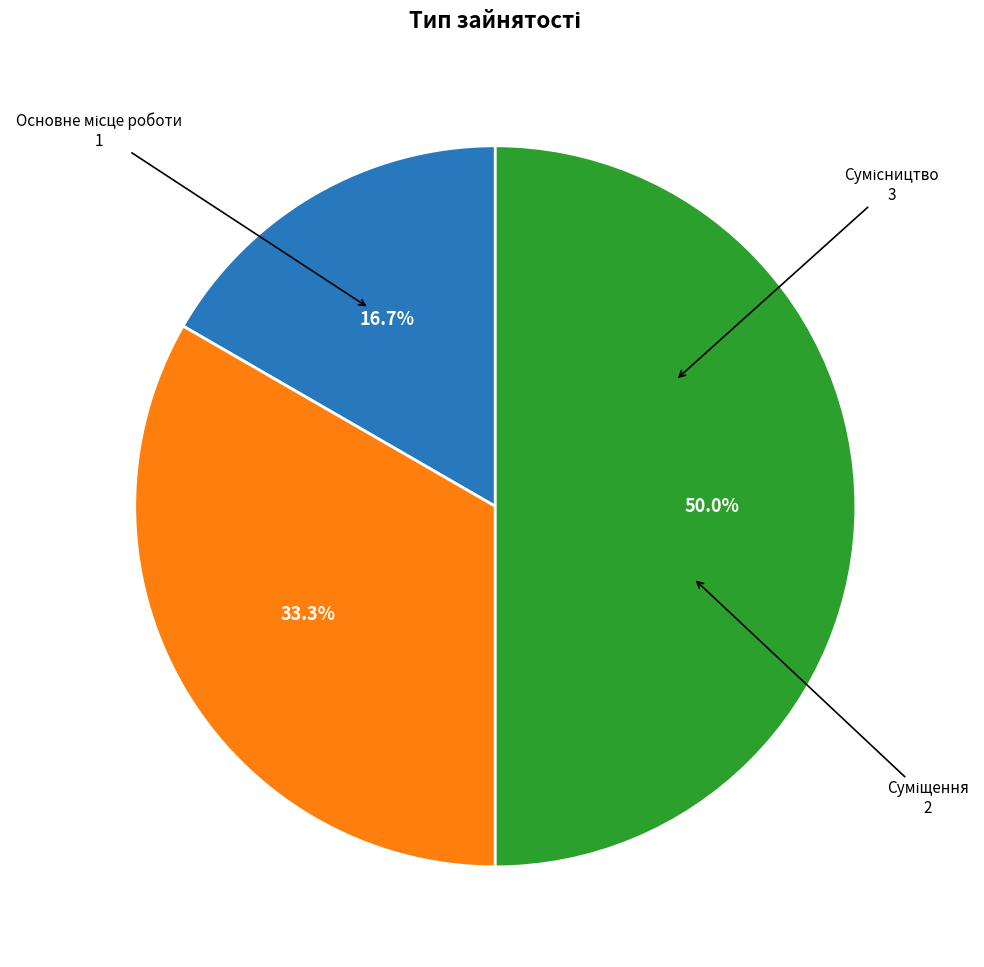

Which slice is the largest?

Сумісництво